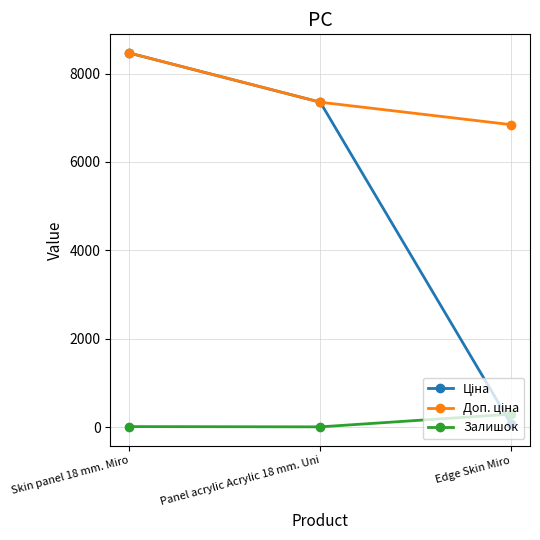

How many lines are shown in the chart?

3